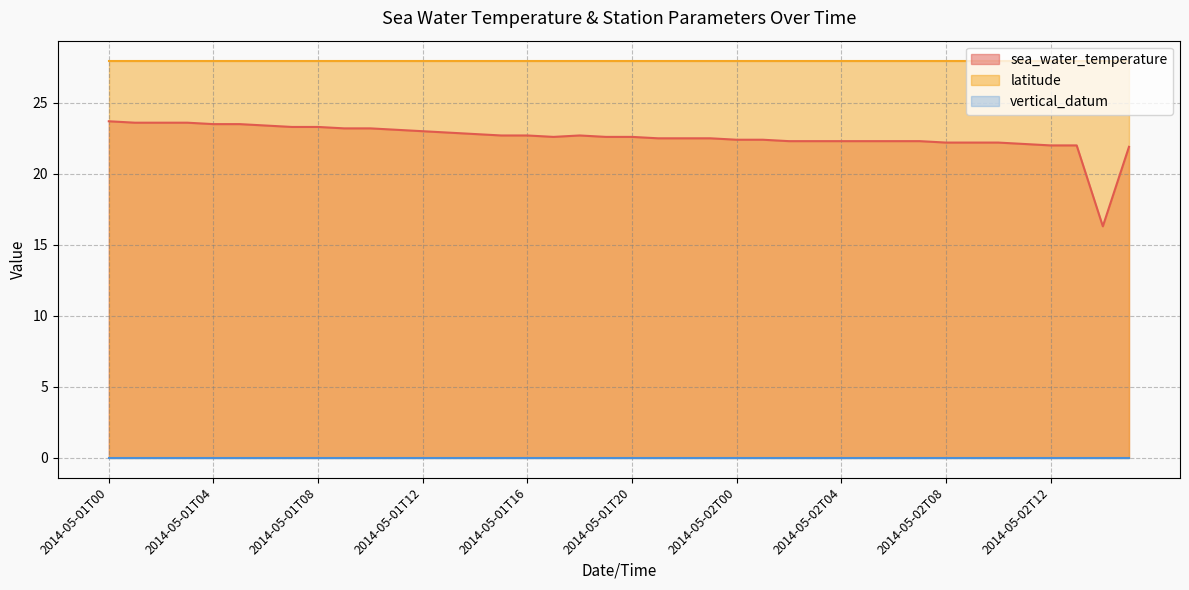

What is the label of the 2nd point from the left?

2014-05-01T01